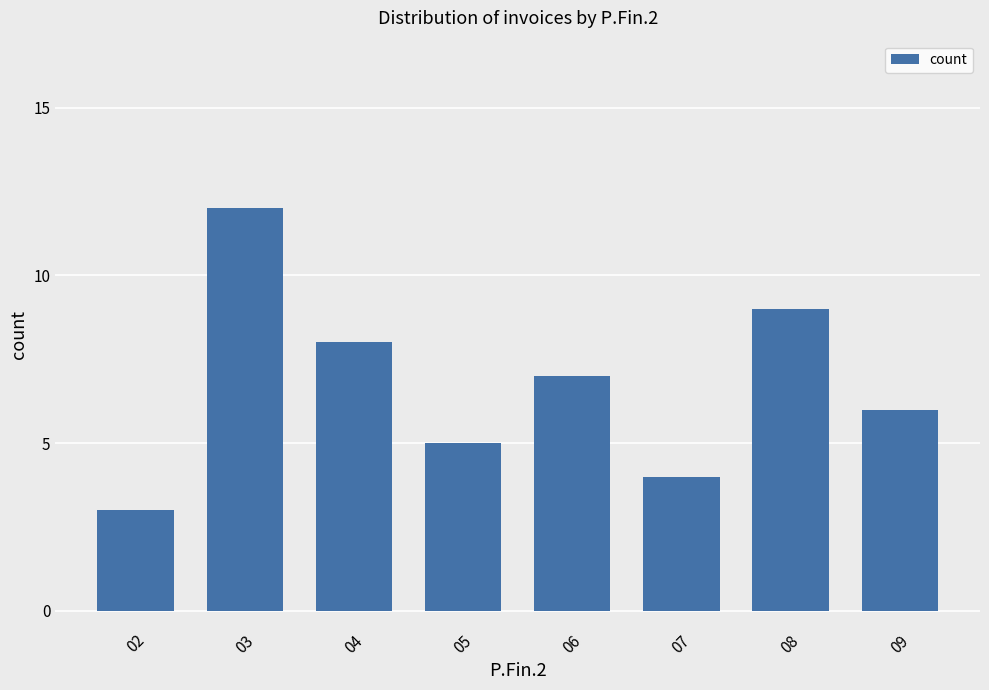

Which category has the lowest value across all series?

02